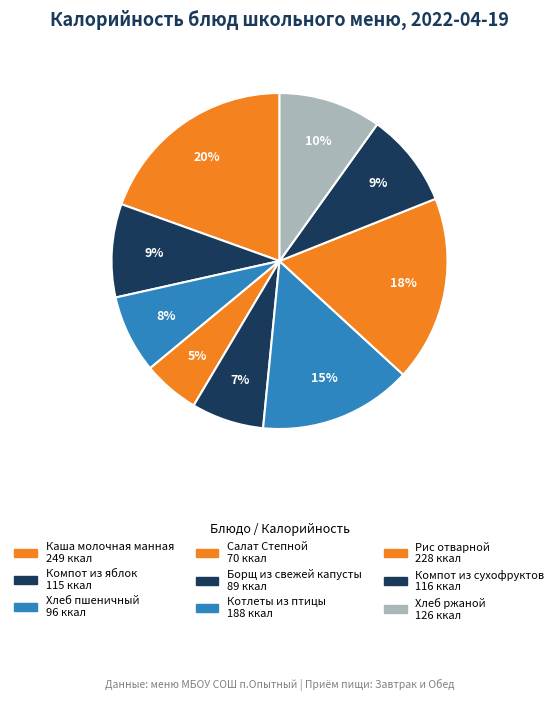

How many segments does this pie chart have?

9